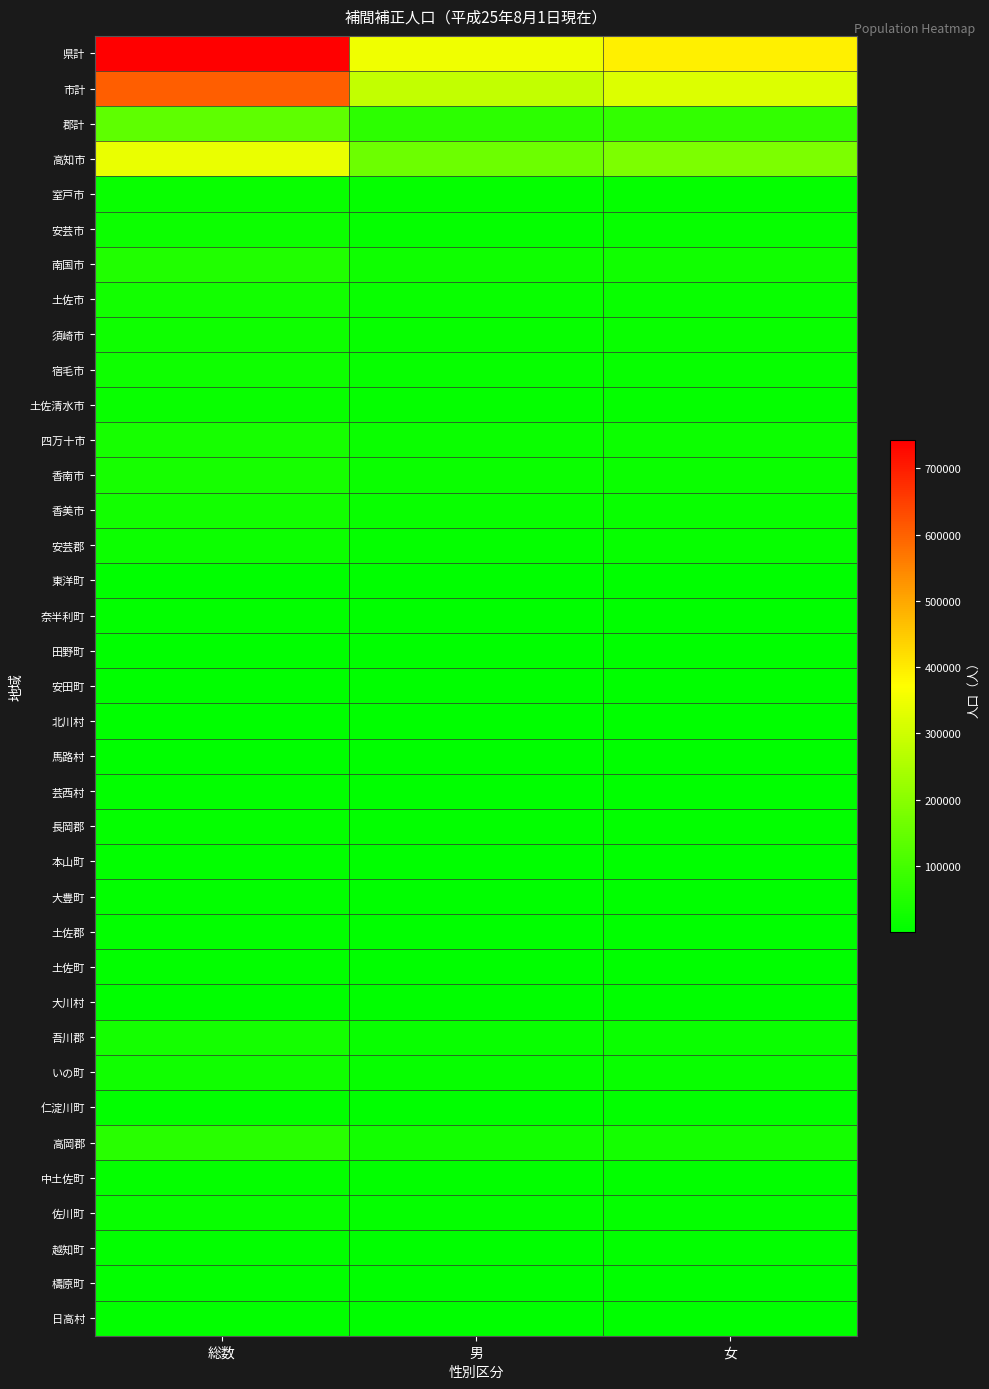

Reading left to right, transcribe all the data shown in this chart.

県計: 総数=743252	男=349141	女=394111
市計: 総数=604651	男=283918	女=320733
郡計: 総数=138601	男=65223	女=73378
高知市: 総数=340049	男=158133	女=181916
室戸市: 総数=14354	男=6780	女=7574
安芸市: 総数=18369	男=8702	女=9667
南国市: 総数=48423	男=22882	女=25541
土佐市: 総数=27614	男=13349	女=14265
須崎市: 総数=23261	男=11300	女=11961
宿毛市: 総数=21613	男=10016	女=11597
土佐清水市: 総数=14710	男=6790	女=7920
四万十市: 総数=34977	男=16495	女=18482
香南市: 総数=33338	男=16012	女=17326
香美市: 総数=27943	男=13459	女=14484
安芸郡: 総数=17866	男=8389	女=9477
東洋町: 総数=2751	男=1347	女=1404
奈半利町: 総数=3460	男=1573	女=1887
田野町: 総数=2796	男=1311	女=1485
安田町: 総数=2751	男=1308	女=1443
北川村: 総数=1312	男=615	女=697
馬路村: 総数=849	男=404	女=445
芸西村: 総数=3947	男=1831	女=2116
長岡郡: 総数=8016	男=3754	女=4262
本山町: 総数=3752	男=1795	女=1957
大豊町: 総数=4264	男=1959	女=2305
土佐郡: 総数=4553	男=2129	女=2424
土佐町: 総数=4130	男=1917	女=2213
大川村: 総数=423	男=212	女=211
吾川郡: 総数=29770	男=14103	女=15667
いの町: 総数=23854	男=11301	女=12553
仁淀川町: 総数=5916	男=2802	女=3114
高岡郡: 総数=59647	男=27969	女=31678
中土佐町: 総数=7196	男=3354	女=3842
佐川町: 総数=13477	男=6306	女=7171
越知町: 総数=5998	男=2757	女=3241
檮原町: 総数=3676	男=1762	女=1914
日高村: 総数=5232	男=2439	女=2793